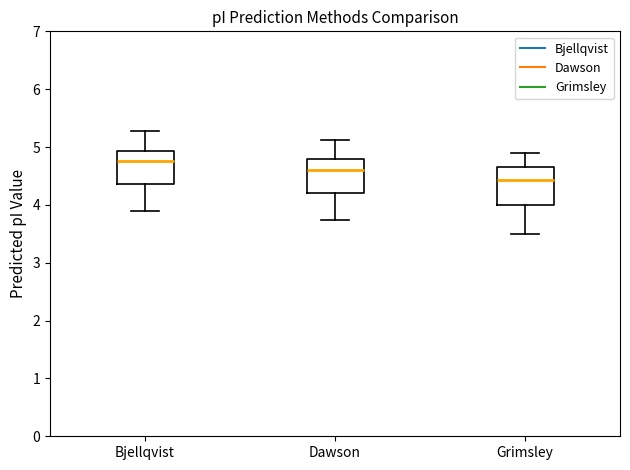

Reading left to right, read every box against the y-axis: the position of its median line, the range the box covers, and the ends of its whiskers. The values are not printed on the chart, so give them approximately, as read against the axis.

Bjellqvist: median 4.8, box 4.4 to 4.9, whiskers 3.9 to 5.3
Dawson: median 4.6, box 4.2 to 4.8, whiskers 3.7 to 5.1
Grimsley: median 4.4, box 4.0 to 4.7, whiskers 3.5 to 4.9